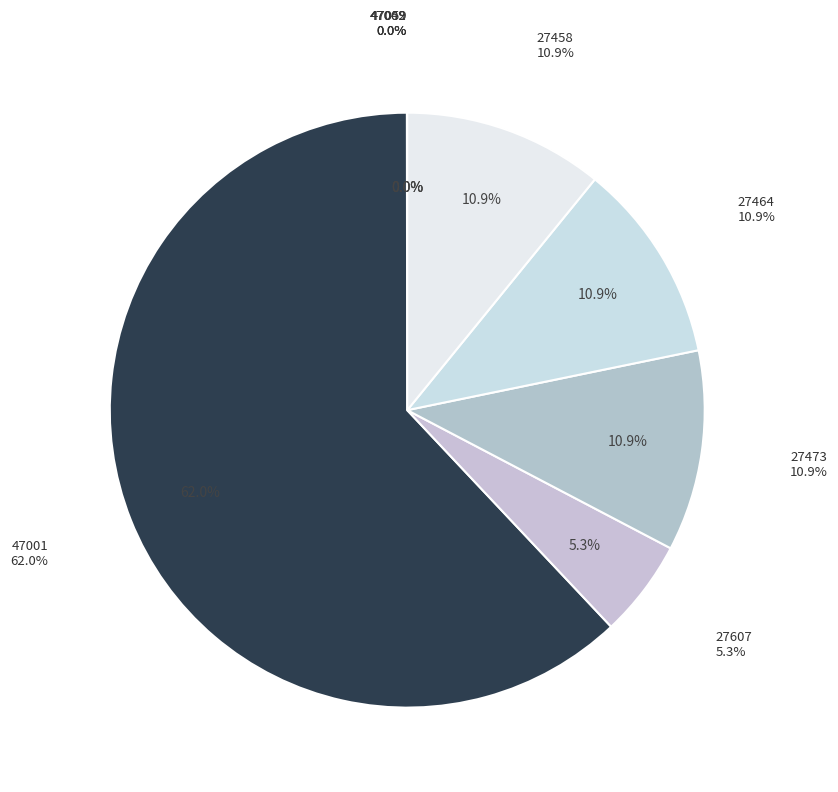

Count the number of slices in the pie.

8